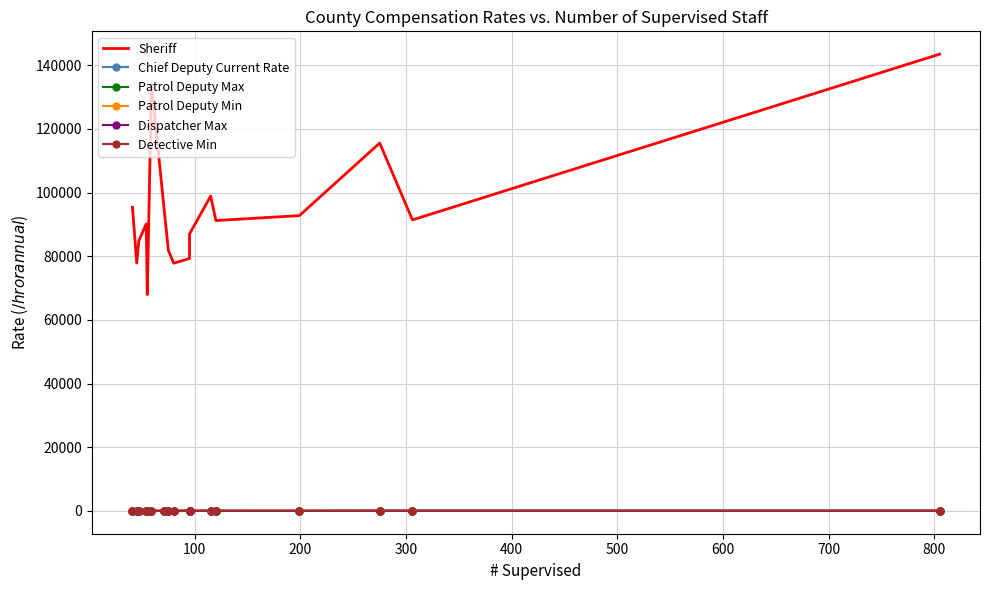

How many distinct data groups are displayed?

6